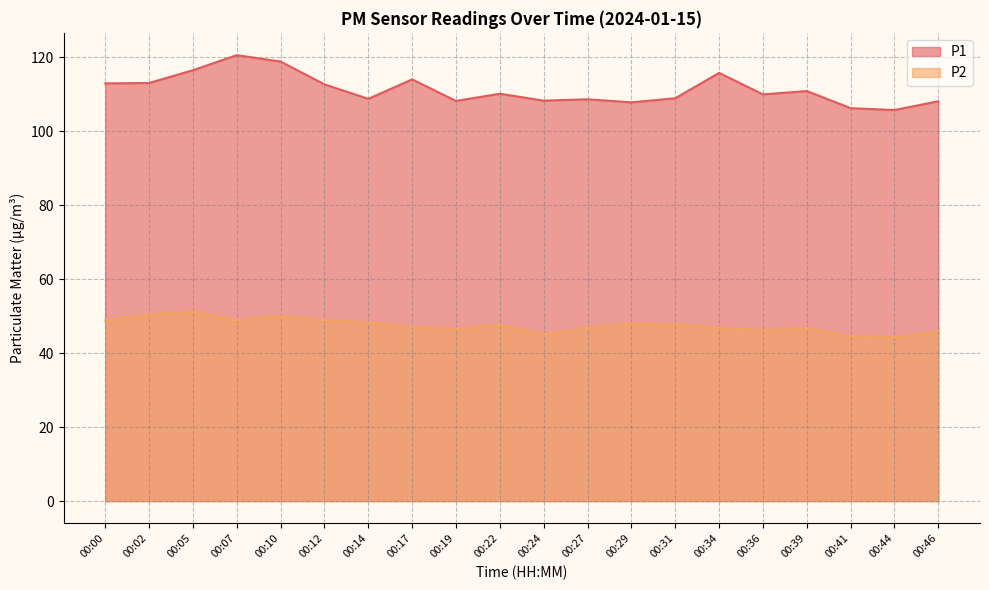

At how many categories does at least one series exceed 98?

20